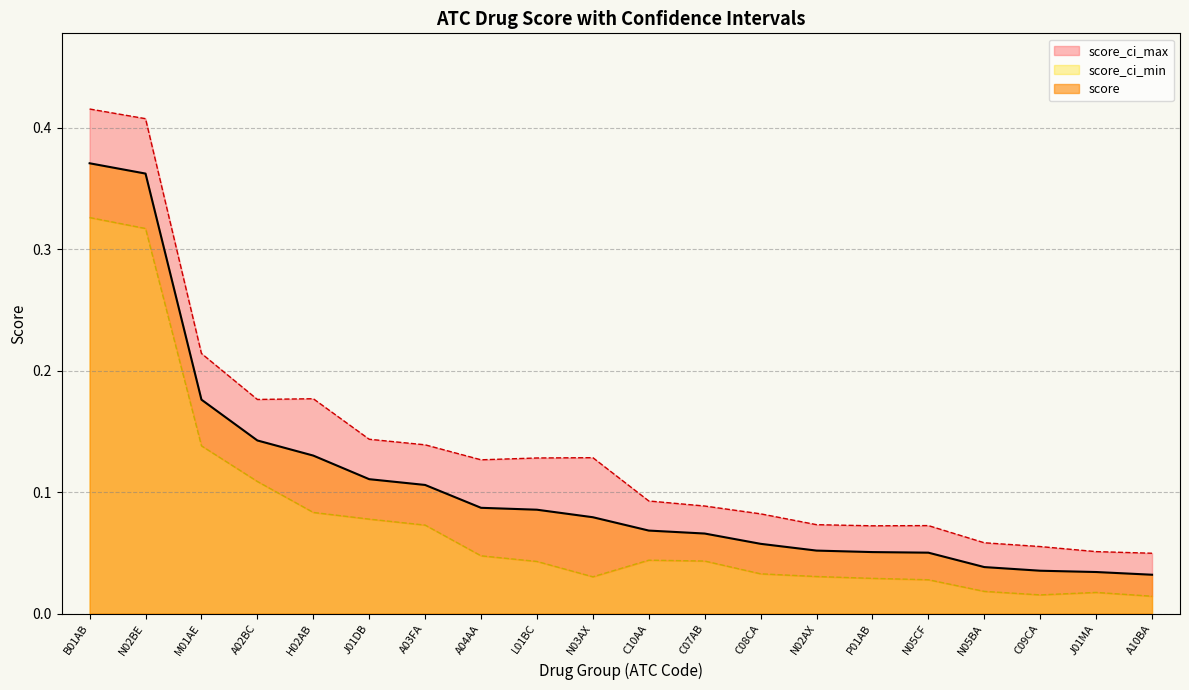

What is the approximate value of score_ci_max at A03FA?

0.1